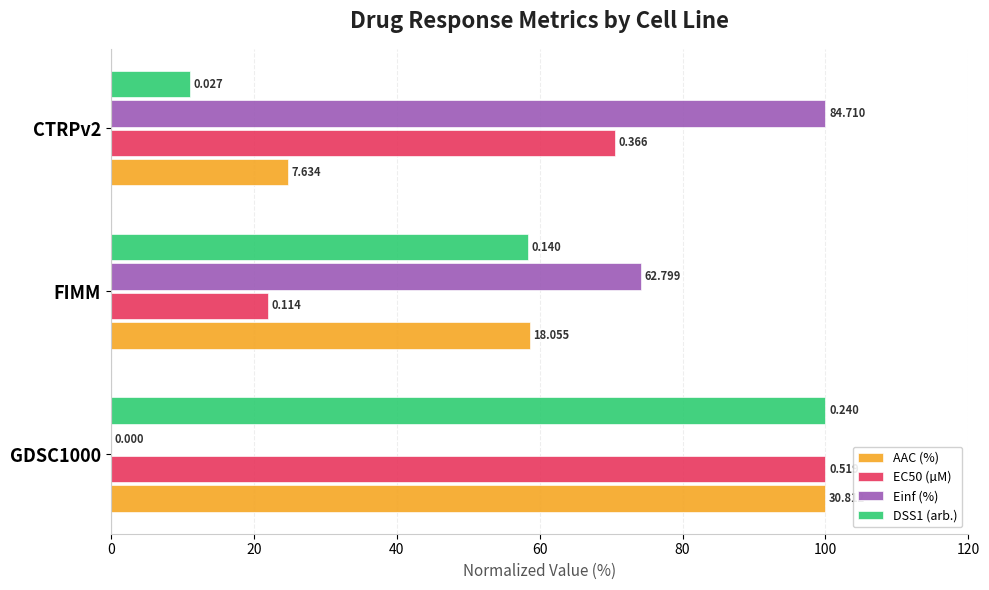

What is the maximum value shown in the chart?

100.0